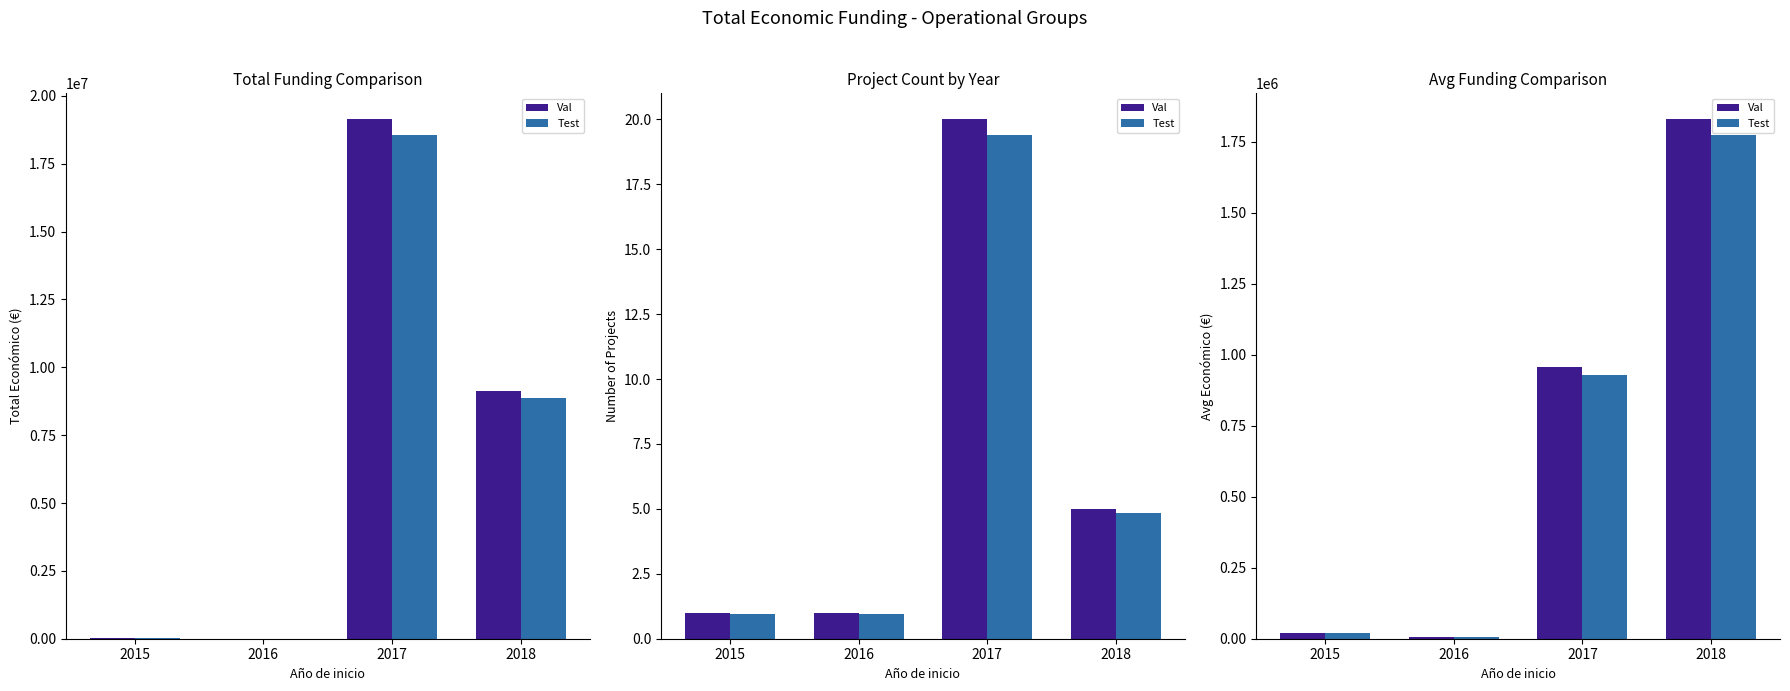

List the series in order of their peak value, lowest first.

Test, Val